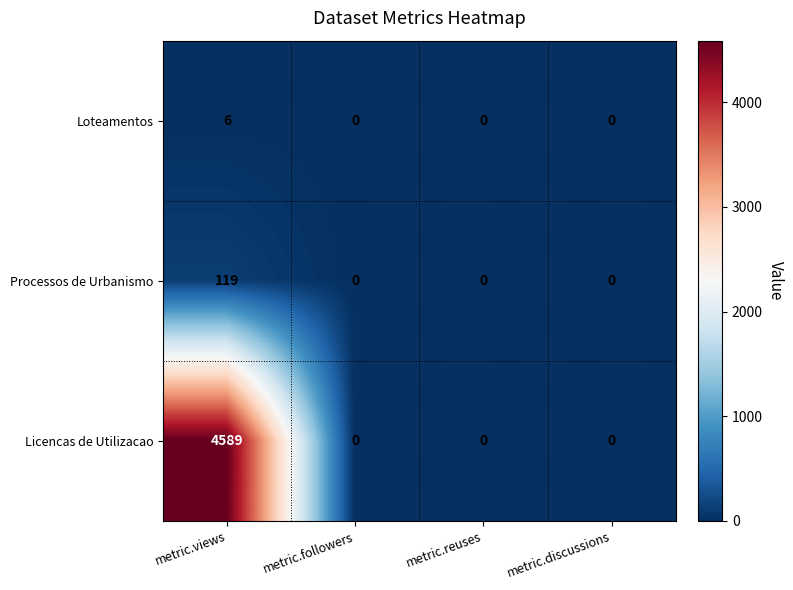

Reading right to left, list all the values displayed in this chart.

Loteamentos: metric.discussions=0	metric.reuses=0	metric.followers=0	metric.views=6
Processos de Urbanismo: metric.discussions=0	metric.reuses=0	metric.followers=0	metric.views=119
Licencas de Utilizacao: metric.discussions=0	metric.reuses=0	metric.followers=0	metric.views=4589